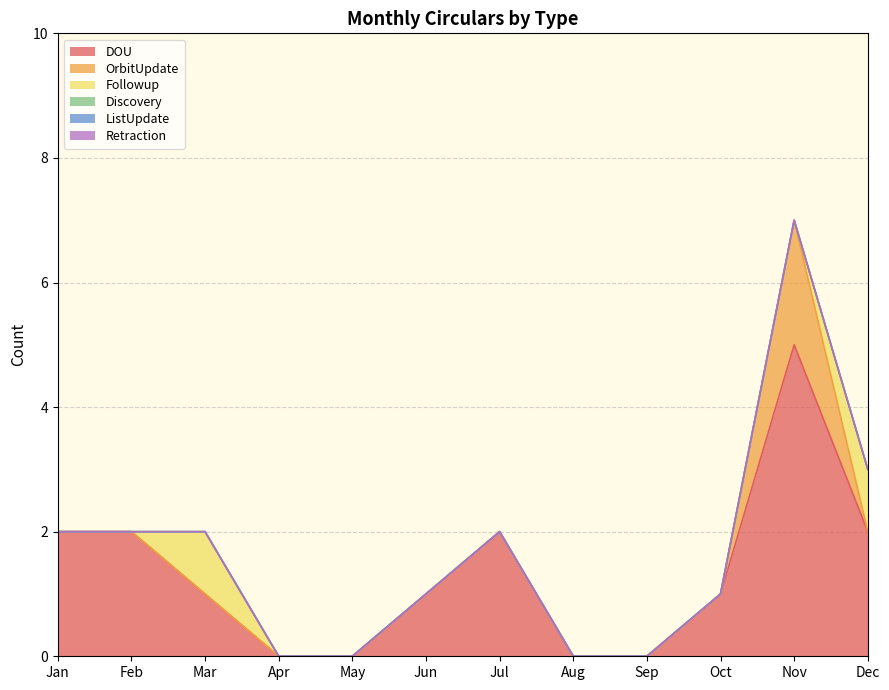

What are all the series names shown in the legend?

DOU, OrbitUpdate, Followup, Discovery, ListUpdate, Retraction